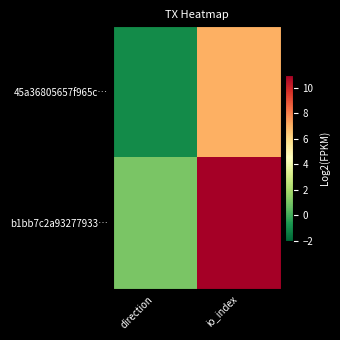

What is the minimum value shown in the chart?

-1